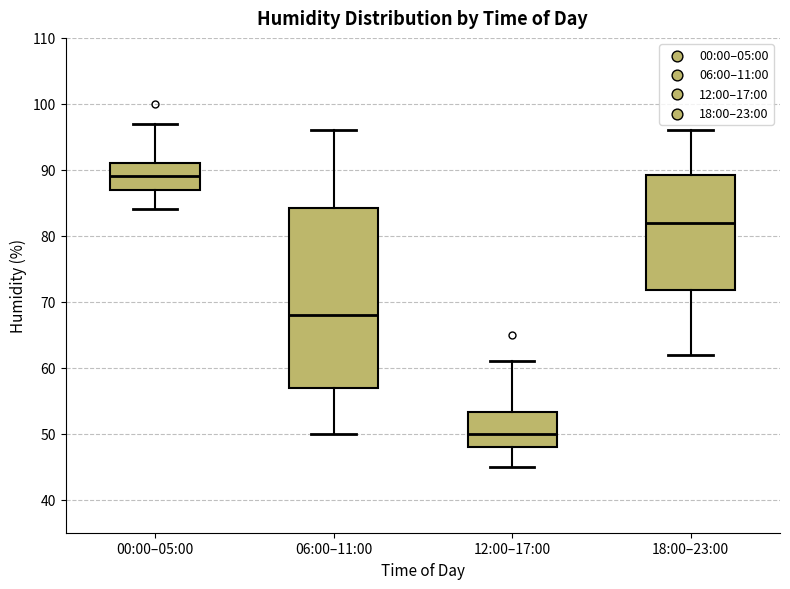

Comparing the boxes themselves (not the whiskers), which one is the tallest?

06:00–11:00